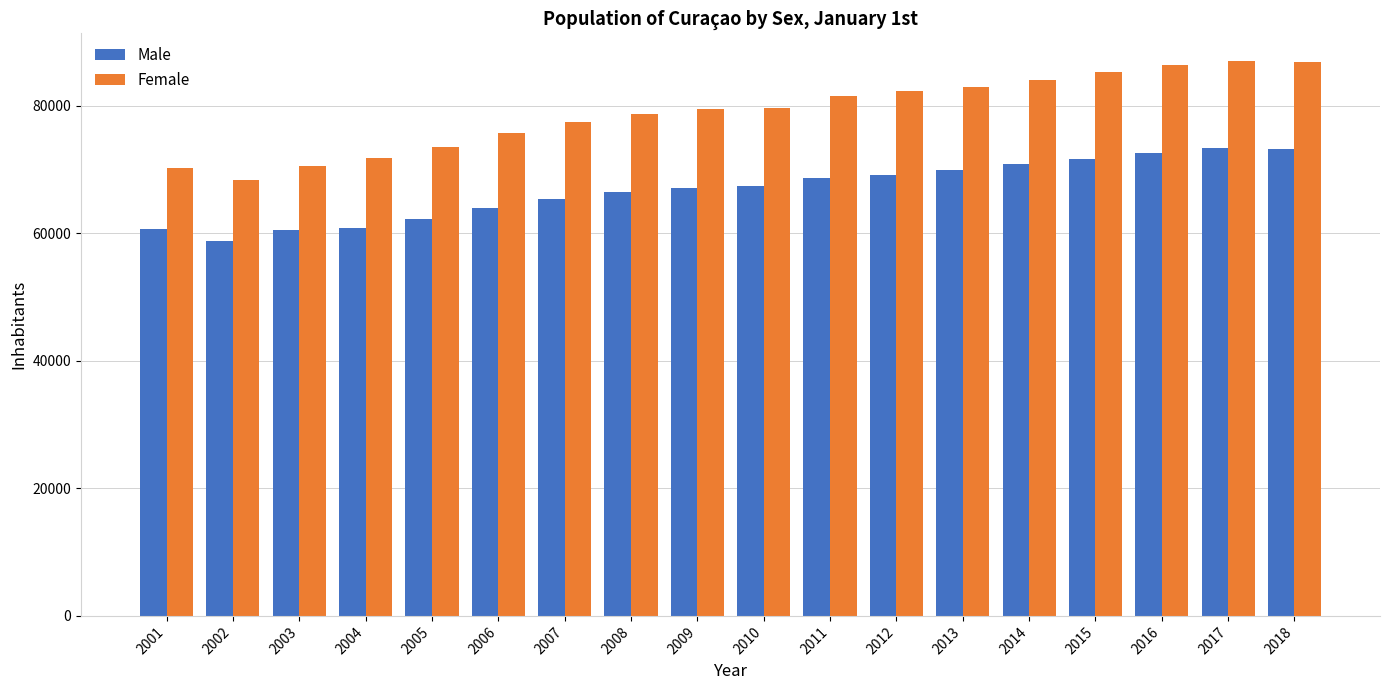

What is the approximate value of Female at 2012?

82258